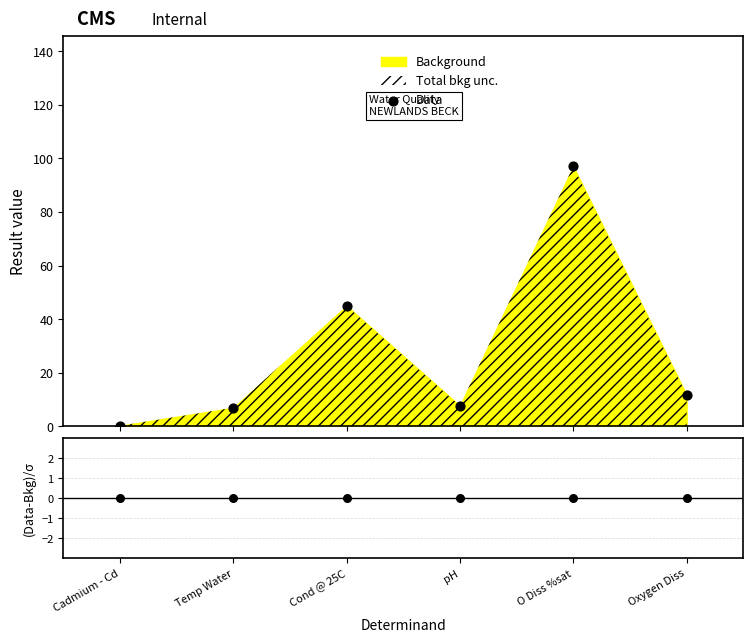

At which category is the sum across all series the highest?

O Diss %sat